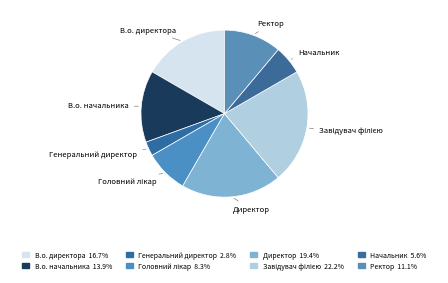

Which slice is the smallest?

Генеральний директор